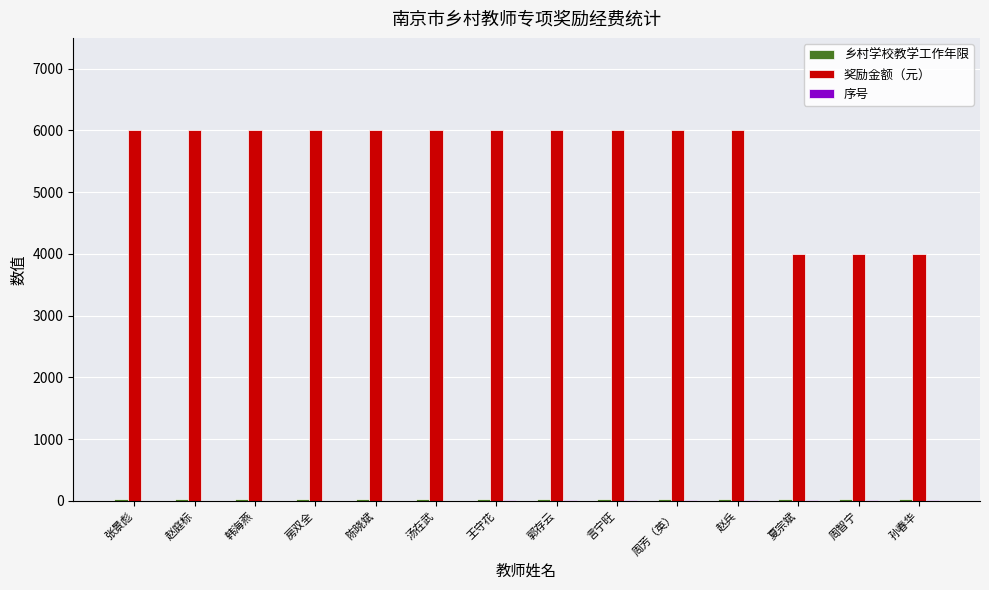

Is it true that 奖励金额（元） equals 6000 at 赵兵?

True